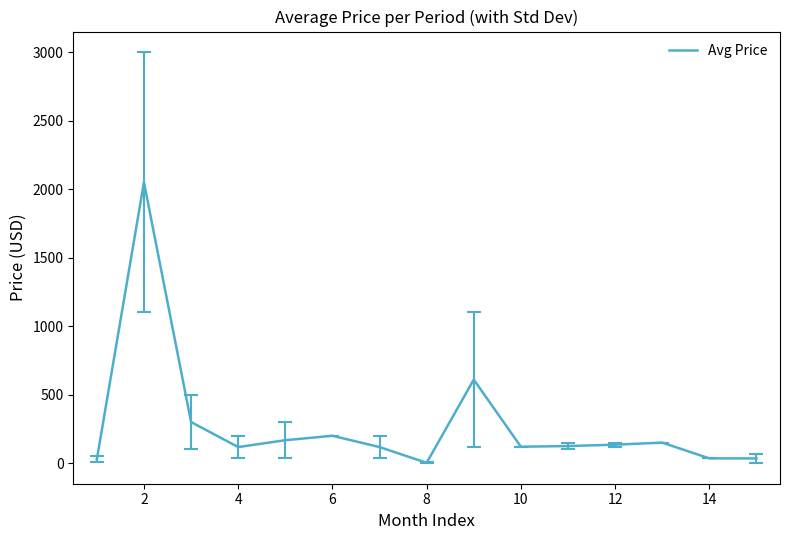

What is the difference between the maximum and minimum values?

2047.5